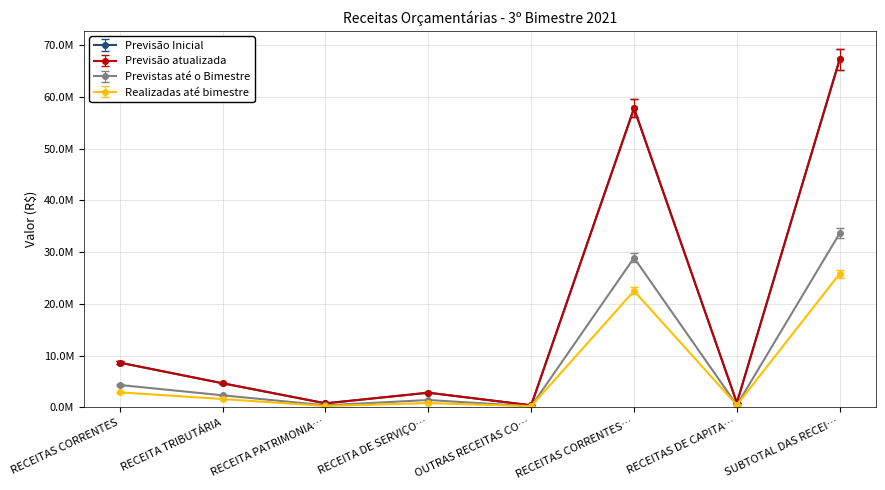

What is the value of the Realizadas até bimestre point at the 7th from the left?

436411.7